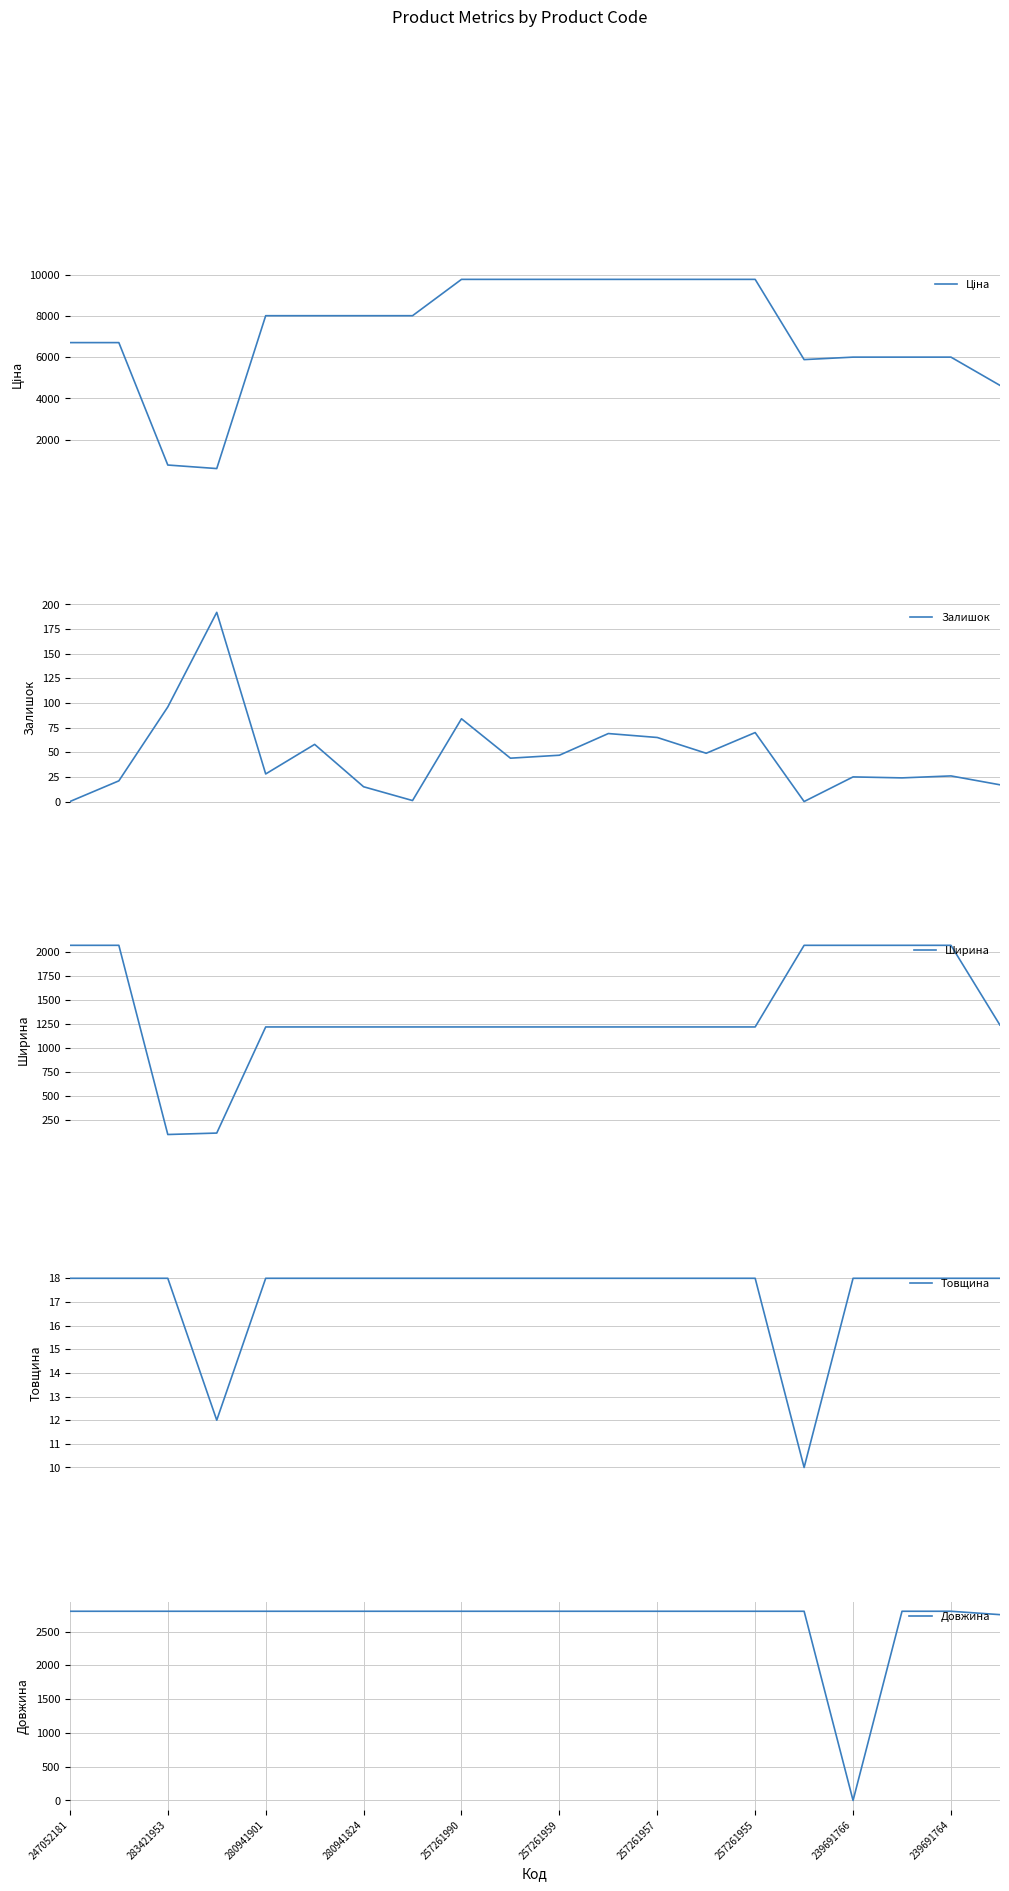

Reading right to left, list all the values displayed in this chart.

Ціна: 4637.9	6008.1	6008.1	6008.1	5887.9	9783.3	9783.3	9783.3	9783.3	9783.3	9783.3	9783.3	8019.3	8019.3	8019.3	8019.3	597.4	768.9	6713.0	6713.0
Залишок: 17.0	26.0	24.0	25.0	0.0	70.0	49.0	65.0	69.0	47.0	44.0	84.0	1.0	15.0	58.0	28.0	192.0	96.0	21.0	0.0
Ширина: 1240.0	2070.0	2070.0	2070.0	2070.0	1220.0	1220.0	1220.0	1220.0	1220.0	1220.0	1220.0	1220.0	1220.0	1220.0	1220.0	115.0	100.0	2070.0	2070.0
Товщина: 18.0	18.0	18.0	18.0	10.0	18.0	18.0	18.0	18.0	18.0	18.0	18.0	18.0	18.0	18.0	18.0	12.0	18.0	18.0	18.0
Довжина: 2750.0	2800.0	2800.0	0.0	2800.0	2800.0	2800.0	2800.0	2800.0	2800.0	2800.0	2800.0	2800.0	2800.0	2800.0	2800.0	2800.0	2800.0	2800.0	2800.0